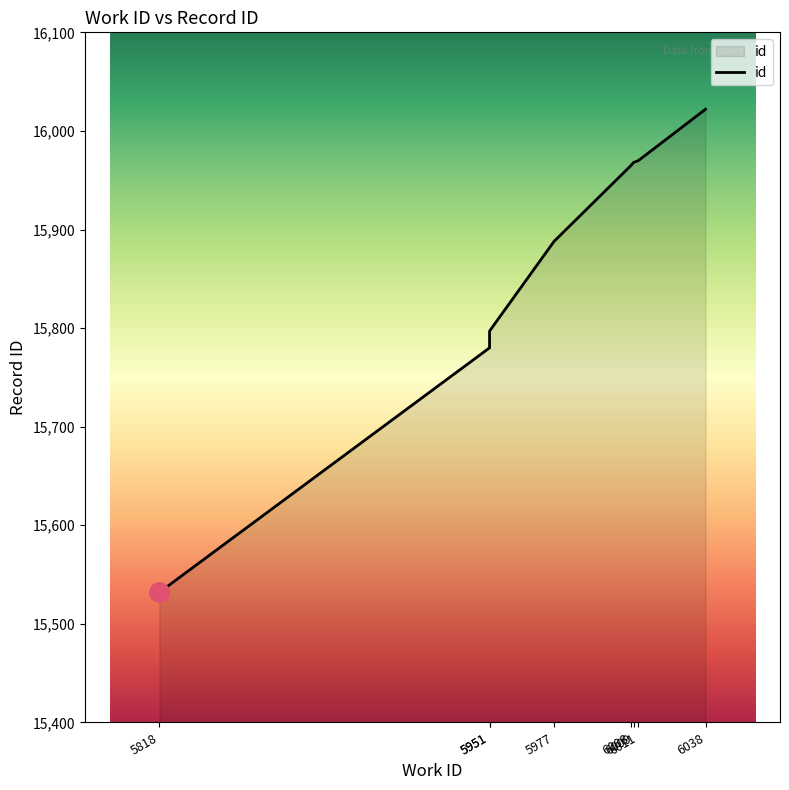

How many lines are shown in the chart?

1